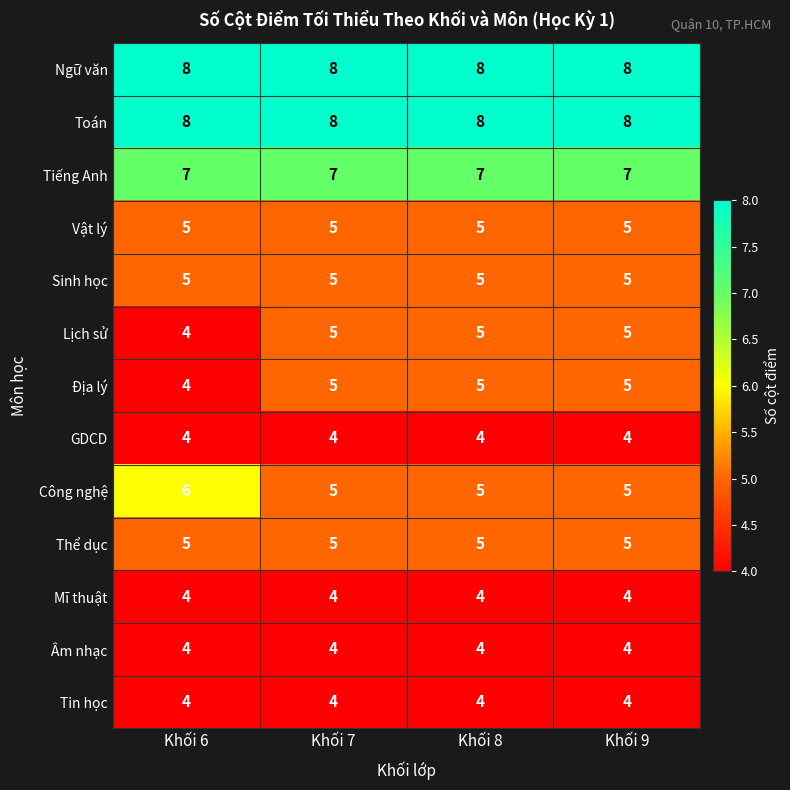

True or false: Công nghệ has a value of 2 at Khối 9.

False